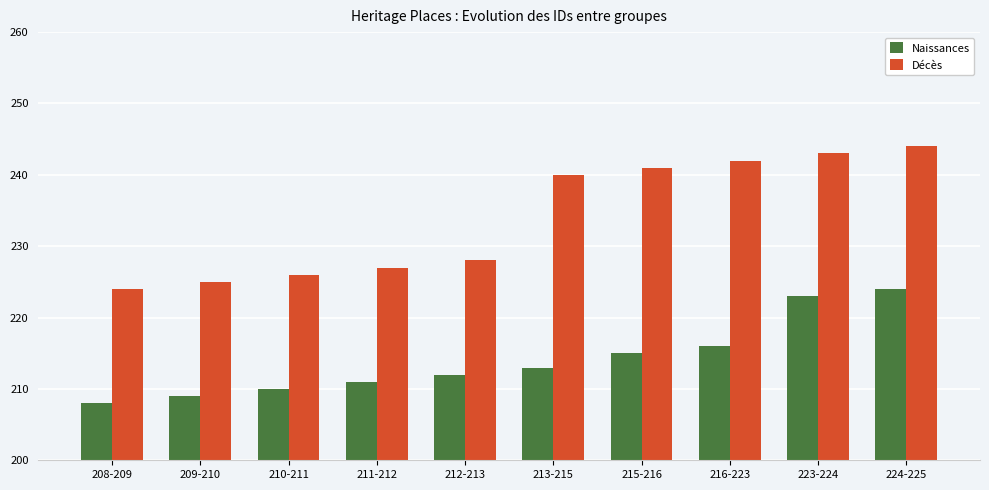

What is the difference between the Décès values at 212-213 and 216-223?

14